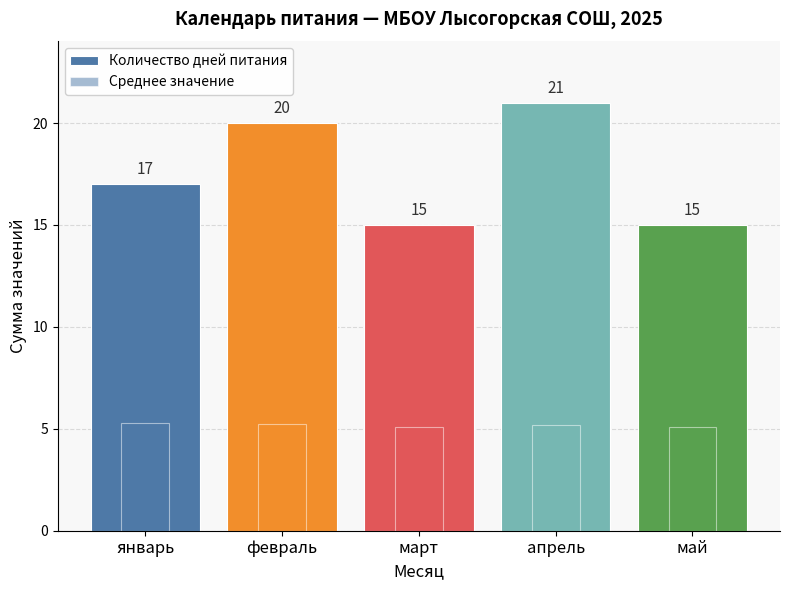

Reading left to right, transcribe all the data shown in this chart.

Количество дней питания: 17.0	20.0	15.0	21.0	15.0
Среднее значение: 5.3	5.2	5.1	5.2	5.1